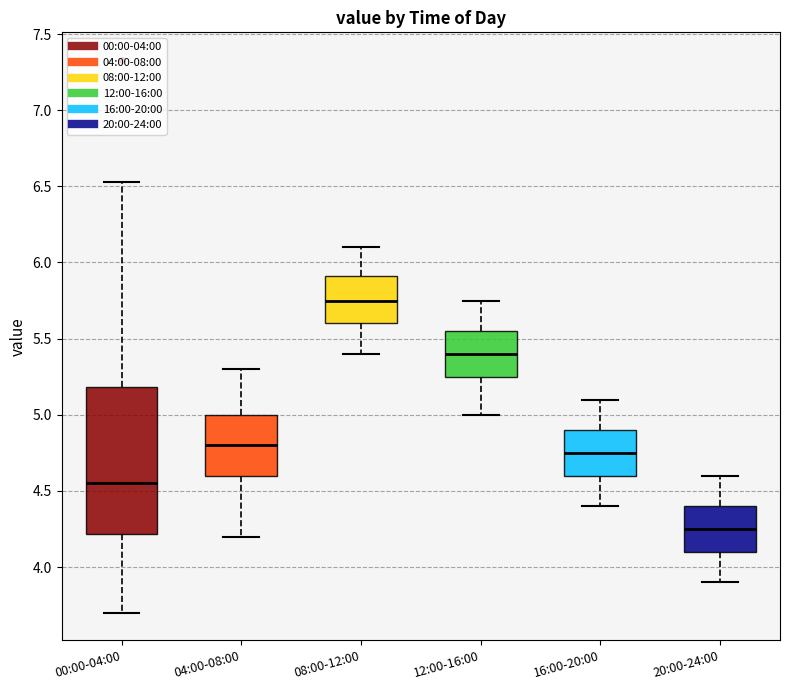

Where is the upper edge of the box for 16:00-20:00 on the y-axis? The values are not printed on the chart, so give them approximately, as read against the axis.

4.90